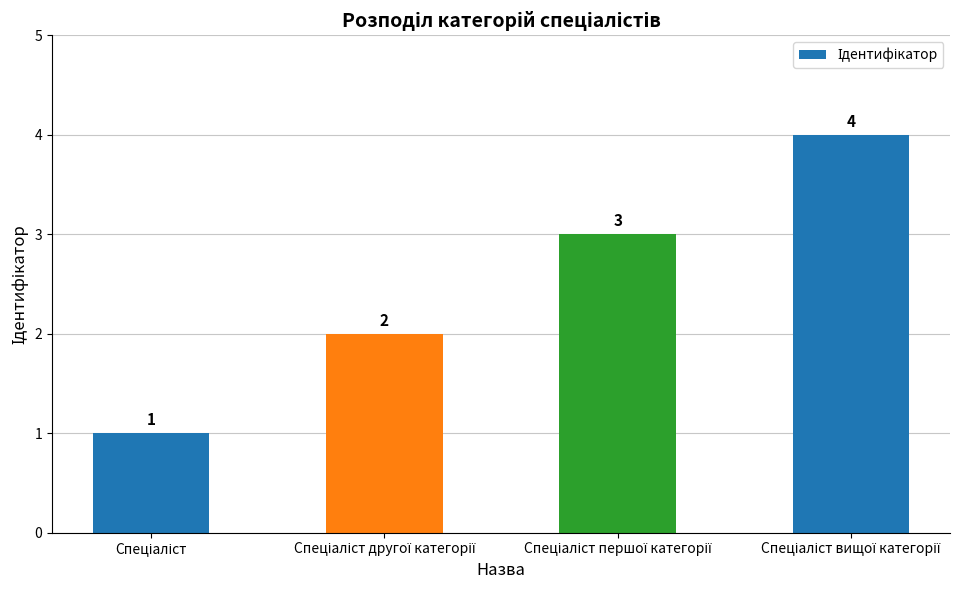

What is the maximum value shown in the chart?

4